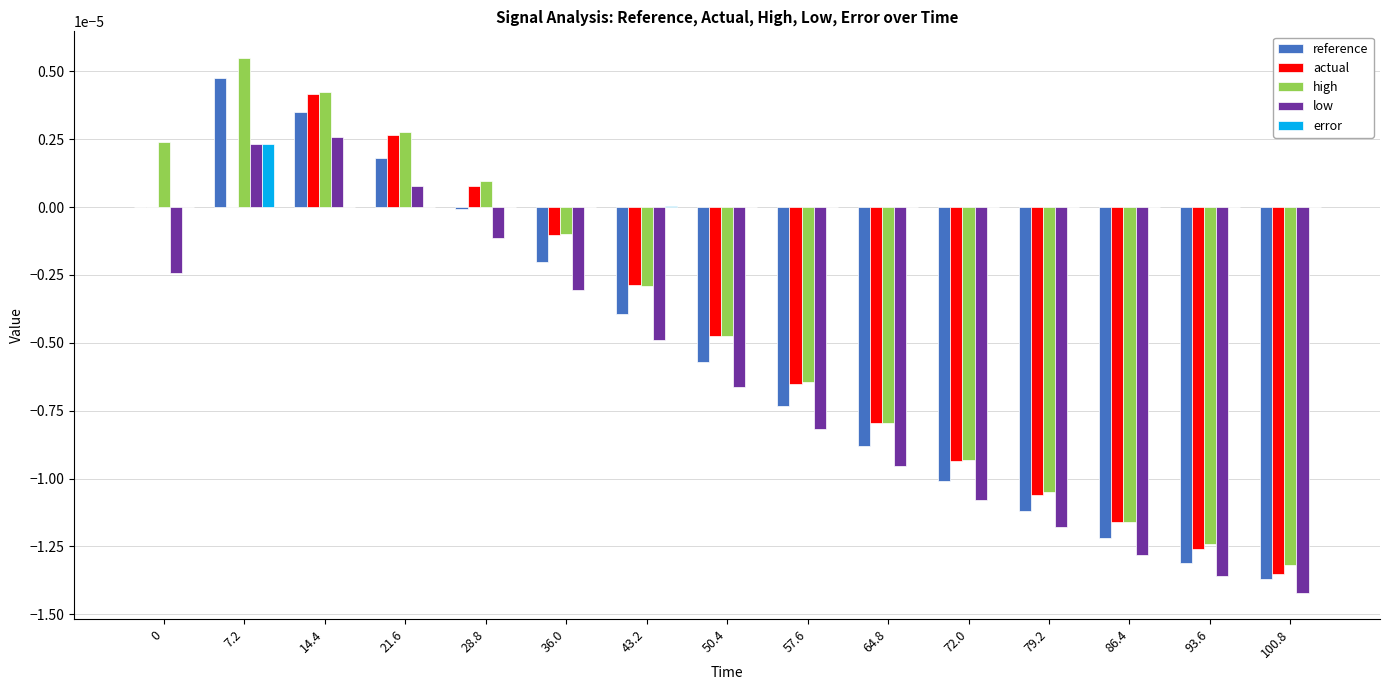

Are the bars grouped side by side (vs. stacked)?

Yes